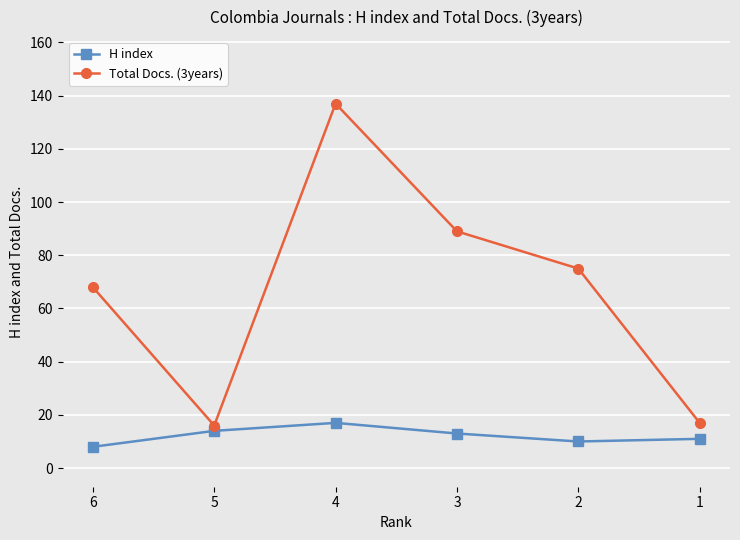

Is it true that H index equals 13 at 3?

True